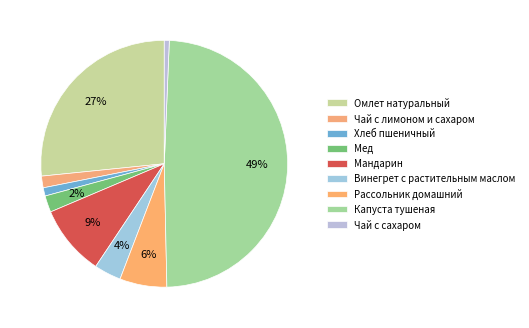

How many segments does this pie chart have?

9